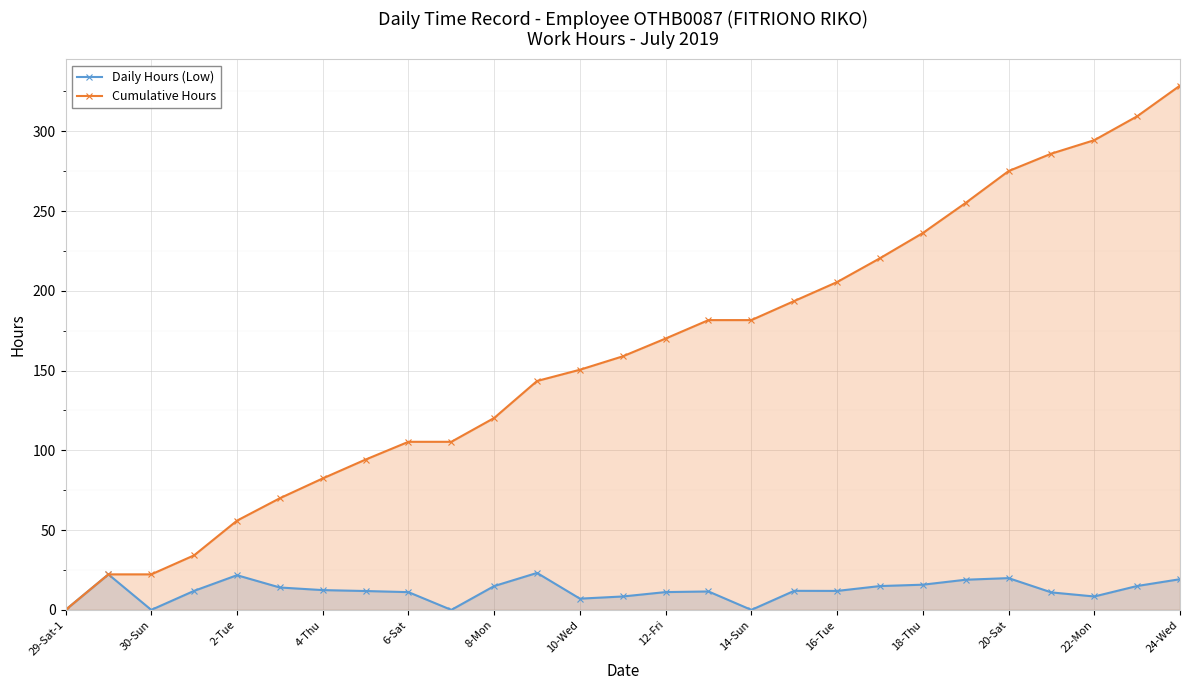

True or false: Daily Hours (Low) has a value of 11.2 at 12-Fri.

True